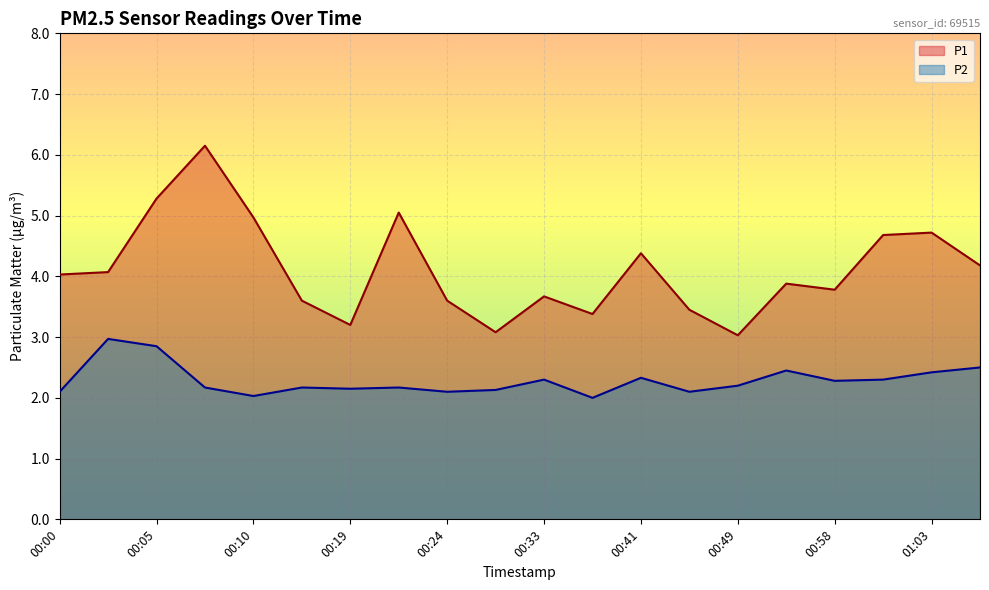

At which category is the sum across all series the highest?

00:08